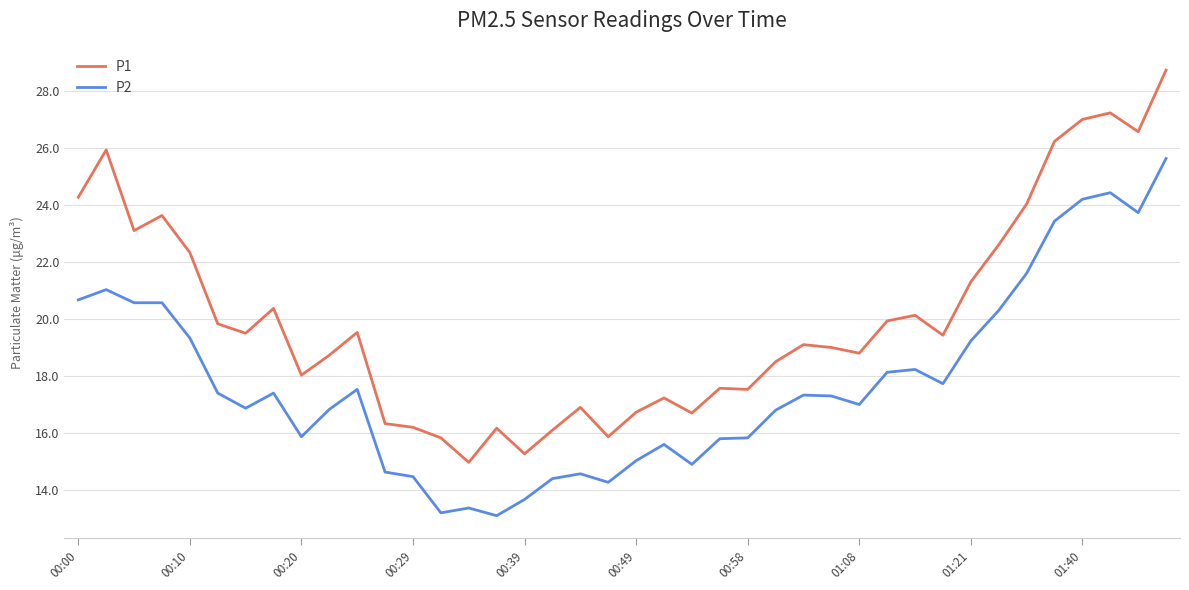

What is the minimum value shown in the chart?

13.1